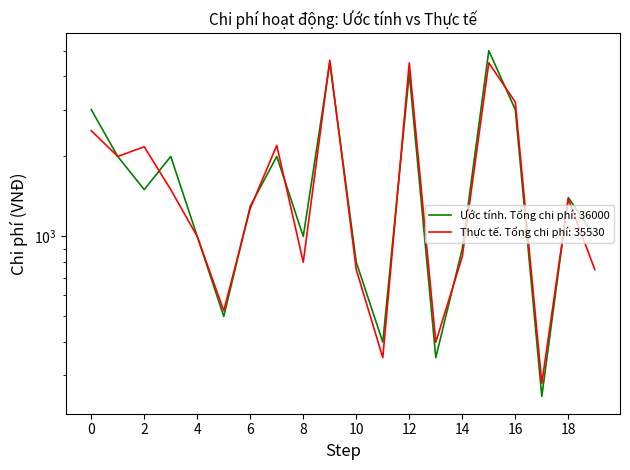

Rank the series at 2 from highest to lowest value.

Thực tế, Ước tính